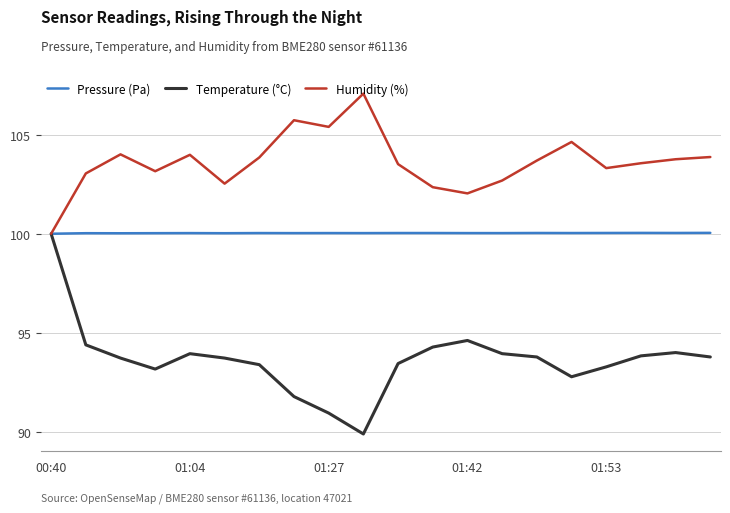

Is this an area chart (filled region under the line)?

No